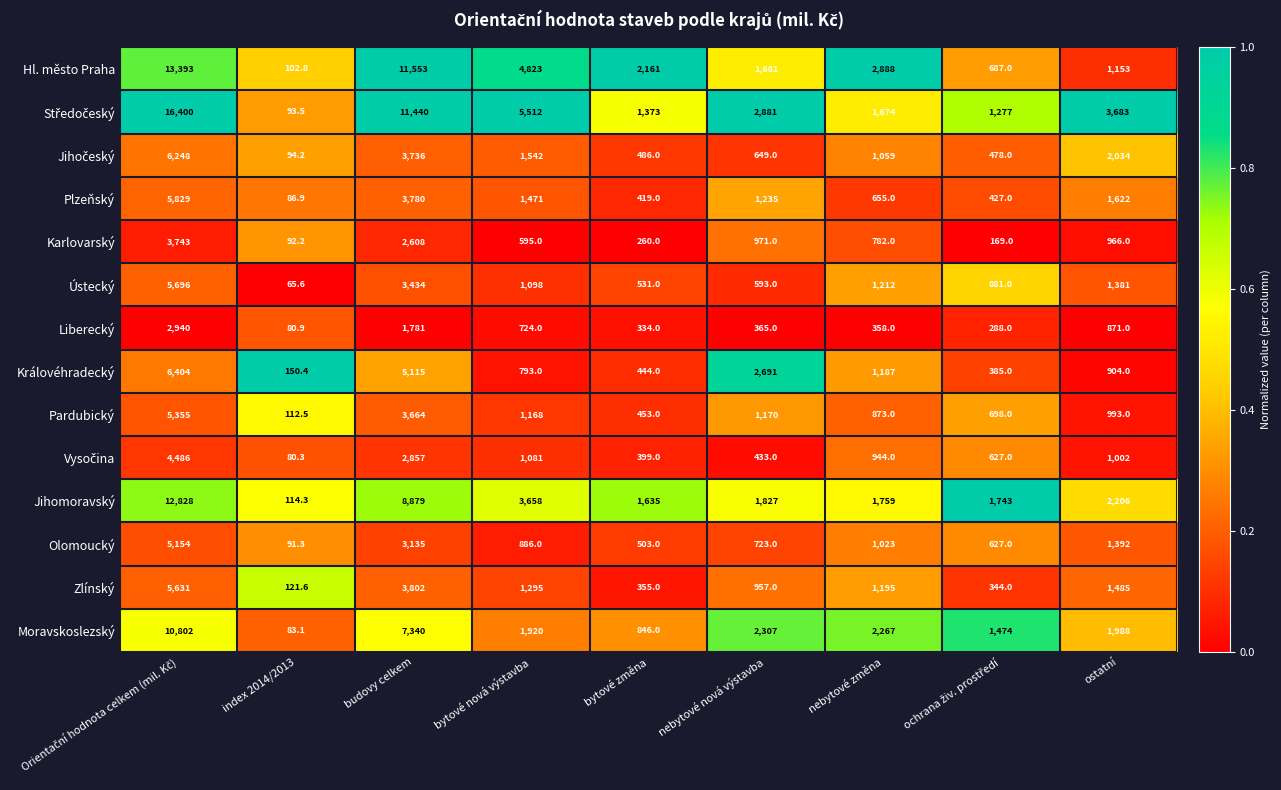

What is the difference between the highest and lowest values at bytové nová výstavba?

4917.0